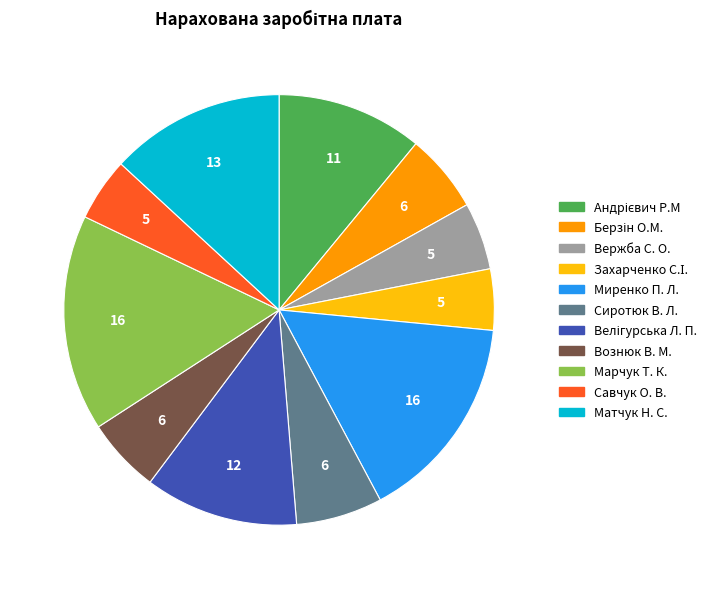

Approximately how many times larger is the value at Миренко П. Л. compared to Савчук О. В.?

3.3